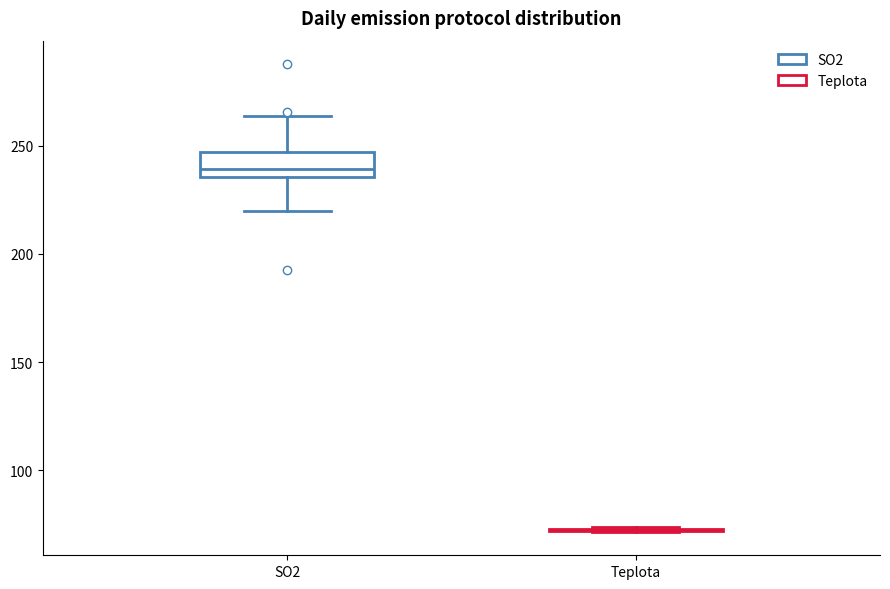

Reading left to right, read every box against the y-axis: the position of its median line, the range the box covers, and the ends of its whiskers. The values are not printed on the chart, so give them approximately, as read against the axis.

SO2: median 240, box 235 to 245, whiskers 220 to 265
Teplota: box collapsed to a line at 70, whiskers 70 to 75